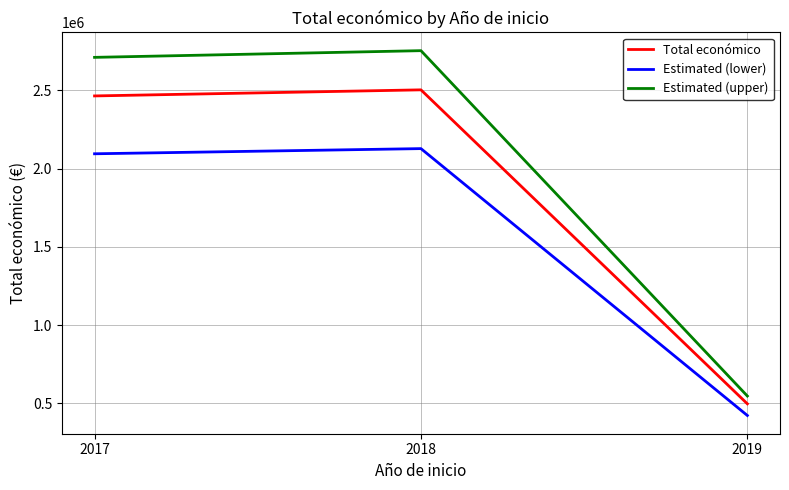

The value of Total económico at 2019 is 497232.0. True or false?

True